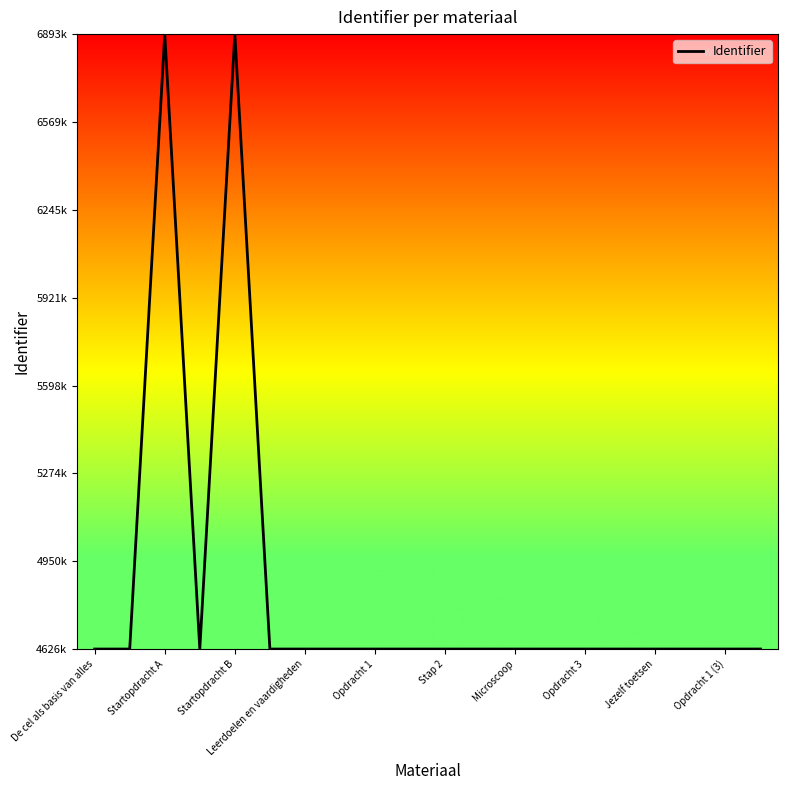

True or false: the data has more than 1 interior local peaks.

True